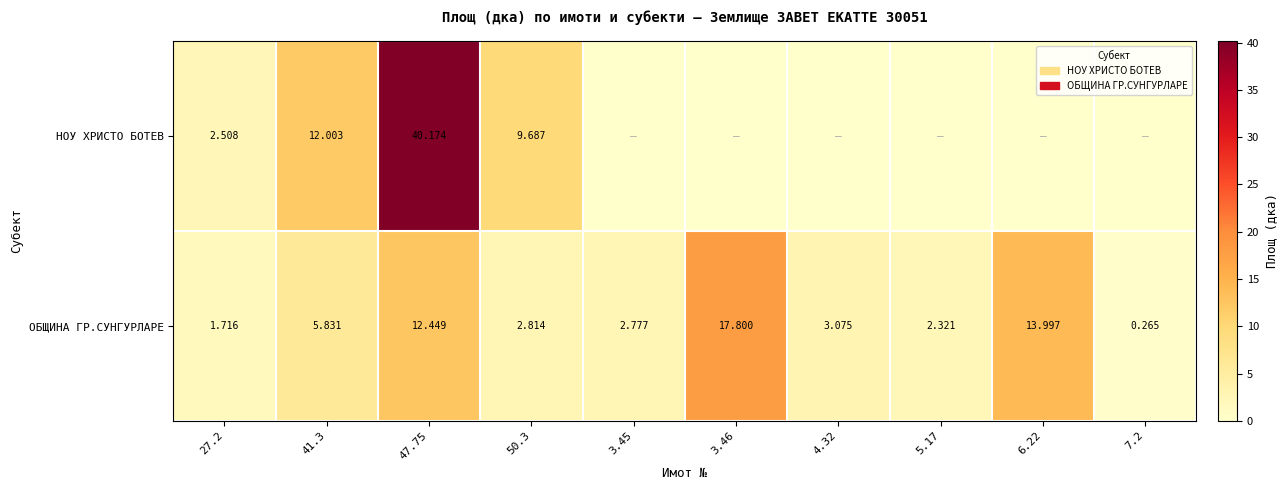

The ОБЩИНА ГР.СУНГУРЛАРЕ series shows 17.8 at 3.46. True or false?

True